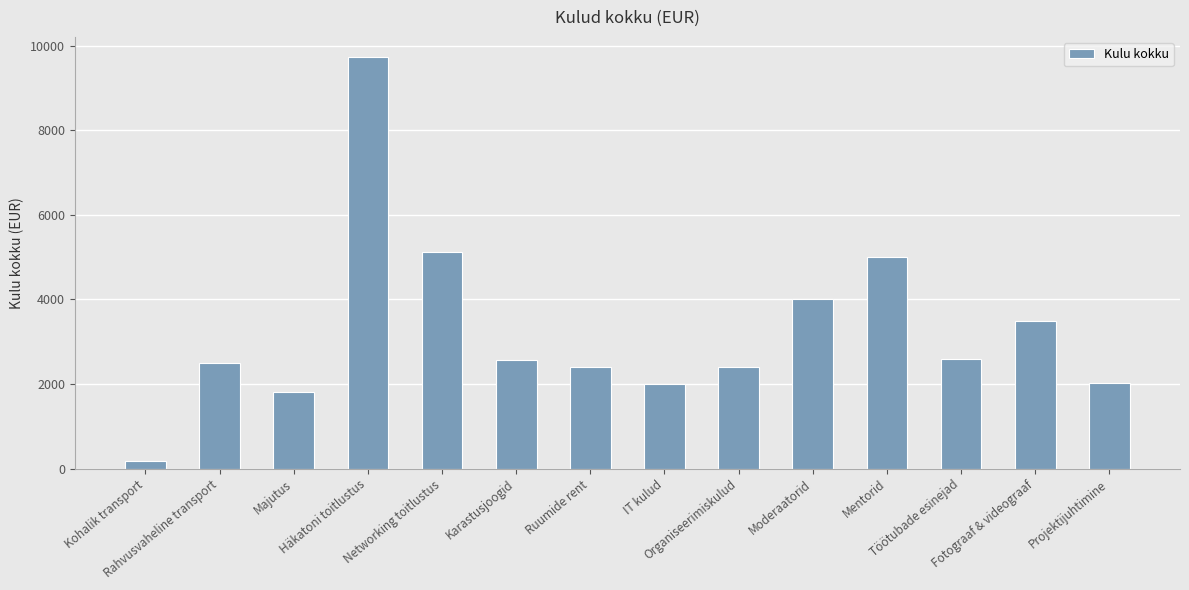

What is the difference between the values at Organiseerimiskulud and Töötubade esinejad?

184.0